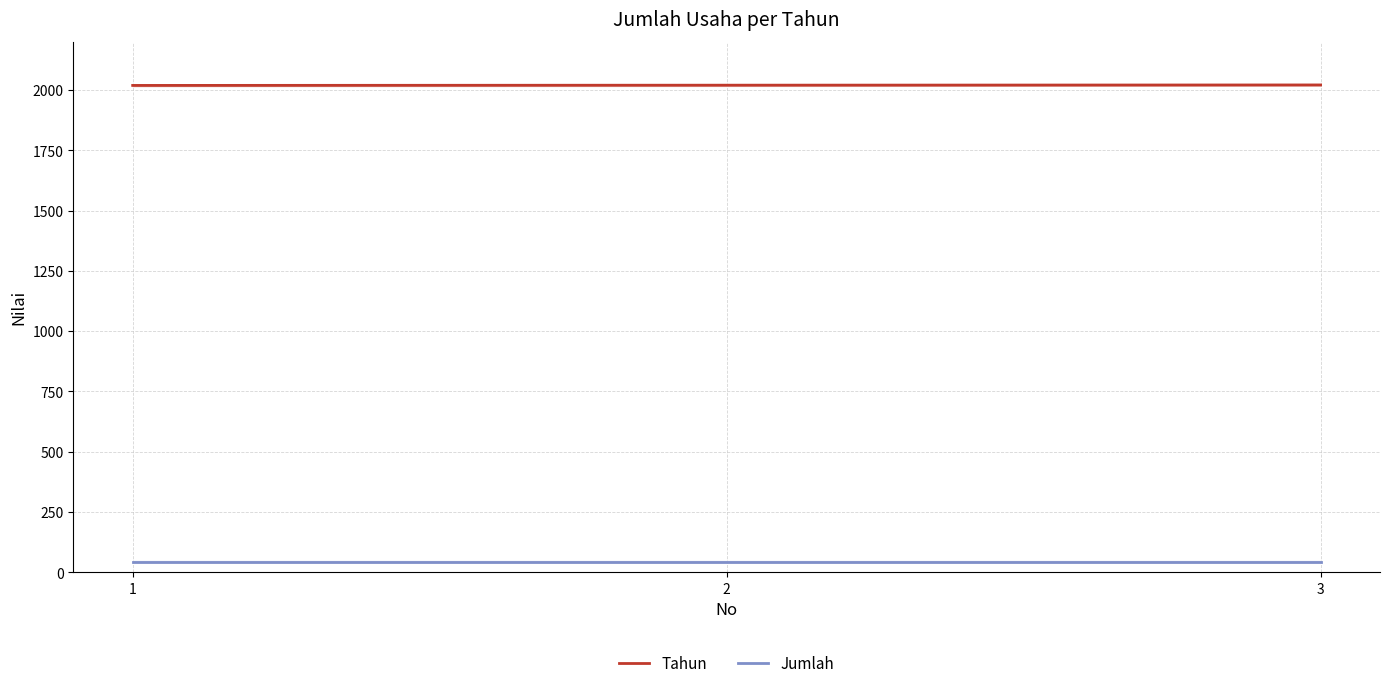

What is the average value of the Jumlah series?

44